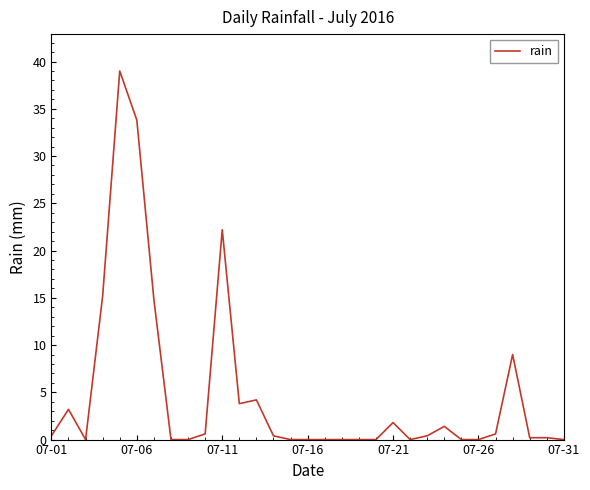

What is the maximum value shown in the chart?

39.0